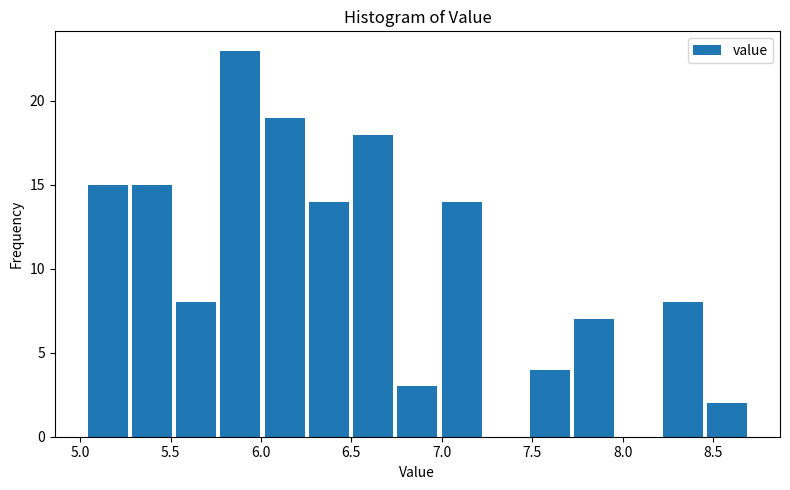

Reading left to right, transcribe this chart: for each bar, give the range it covers on the x-axis and its height. Neither the bar edges nor the heights are printed on the chart, so give them approximately, as read against the axes.

5.05 to 5.25: 15
5.25 to 5.50: 15
5.50 to 5.75: 8
5.75 to 6.00: 23
6.00 to 6.25: 19
6.25 to 6.50: 14
6.50 to 6.75: 18
6.75 to 7.00: 3
7.00 to 7.25: 14
7.25 to 7.50: 0
7.50 to 7.70: 4
7.70 to 7.95: 7
7.95 to 8.20: 0
8.20 to 8.45: 8
8.45 to 8.70: 2